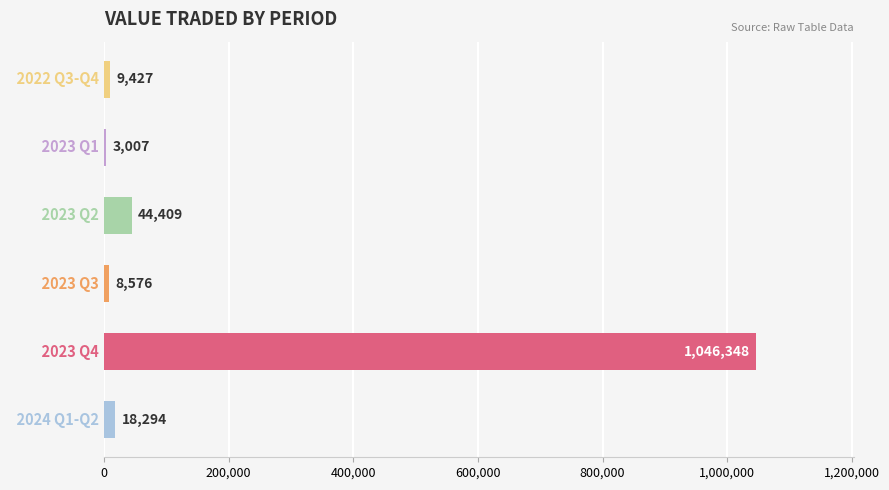

Is it true that the value at   2024 Q1-Q2 is 18294?

True